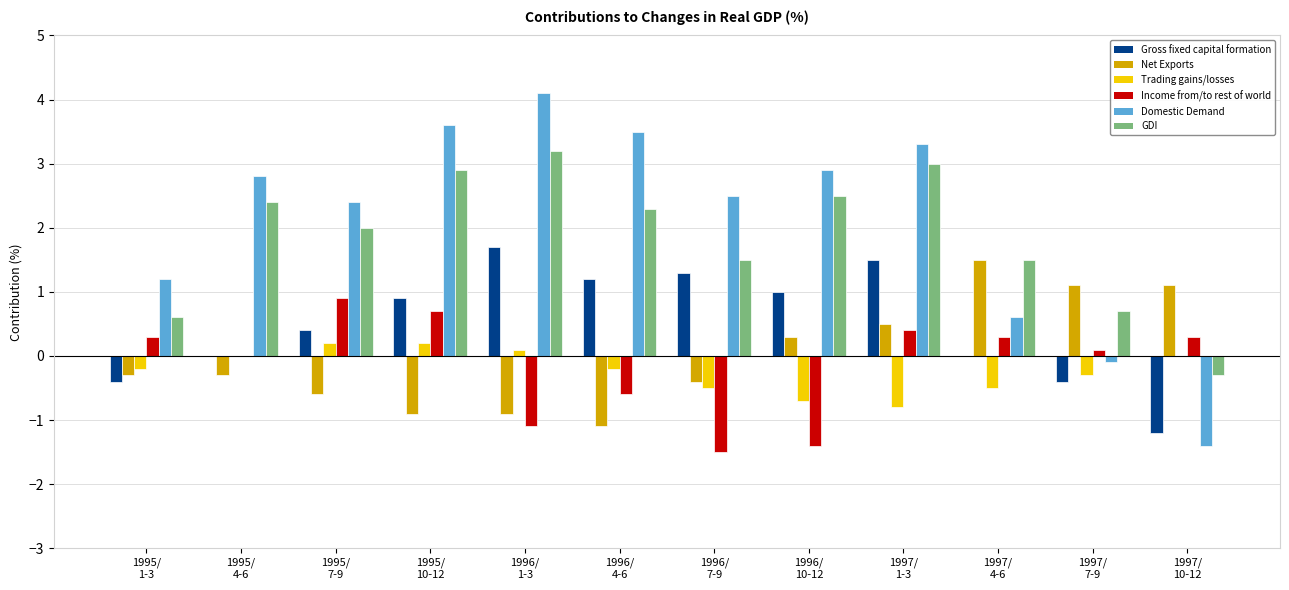

What position from the left is 1995/
10-12?

4